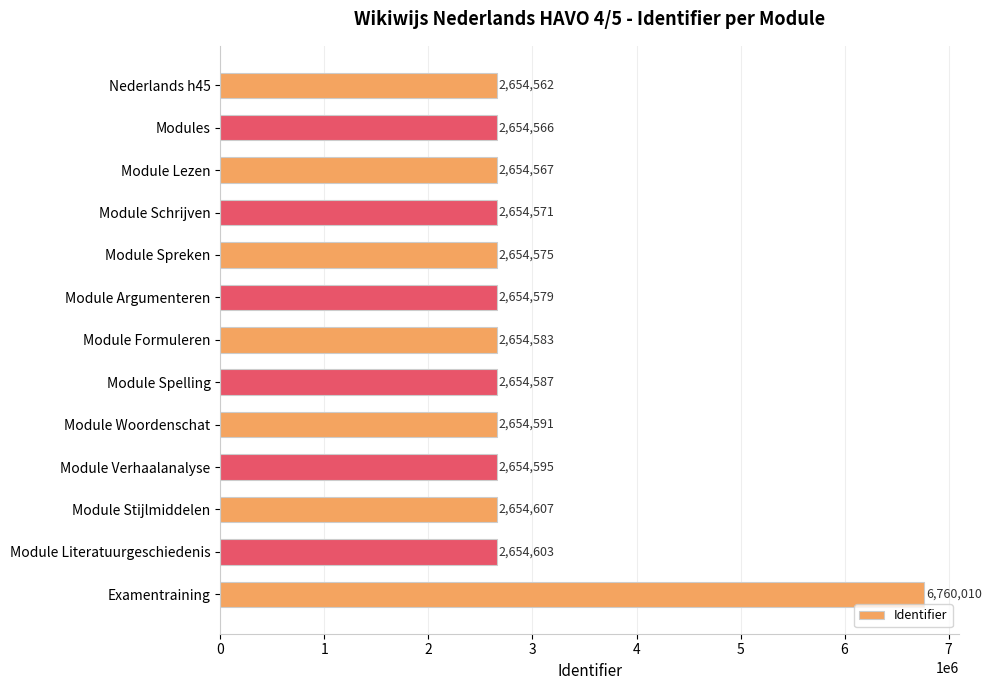

Does the chart contain stacked bars?

No